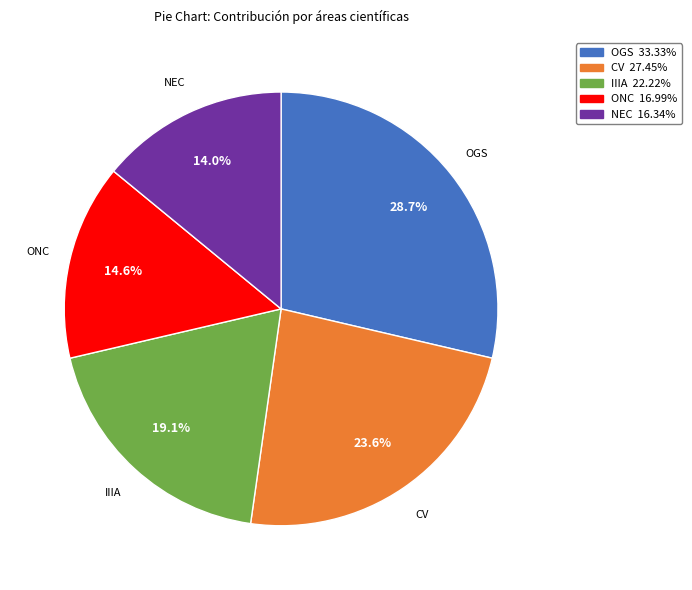

Which has a higher value, CV or OGS?

OGS